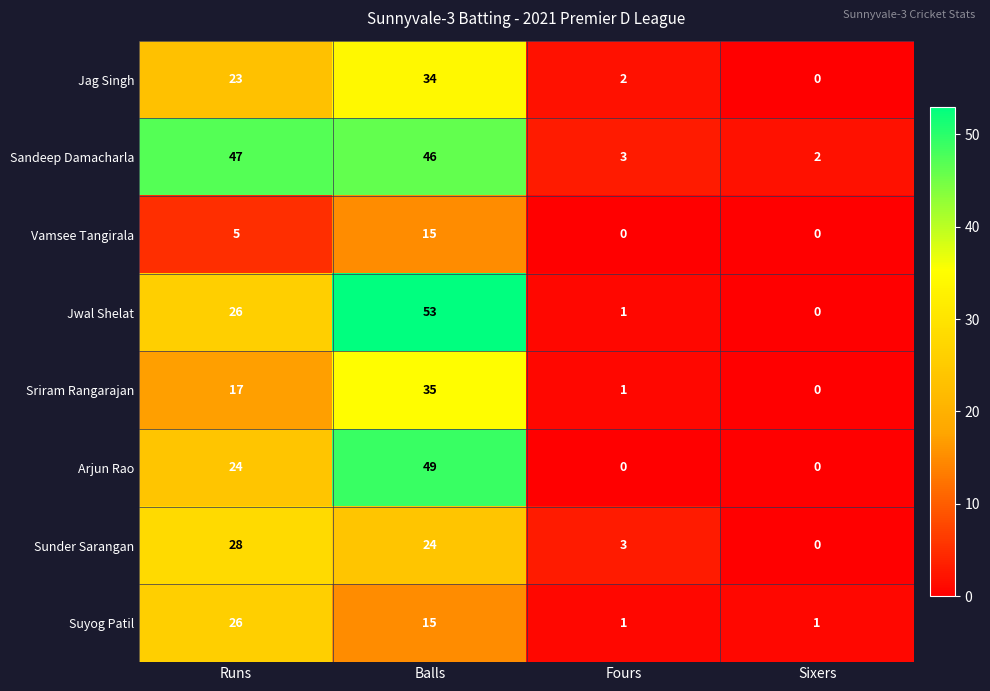

At which label is Sandeep Damacharla closest to 24?

Fours